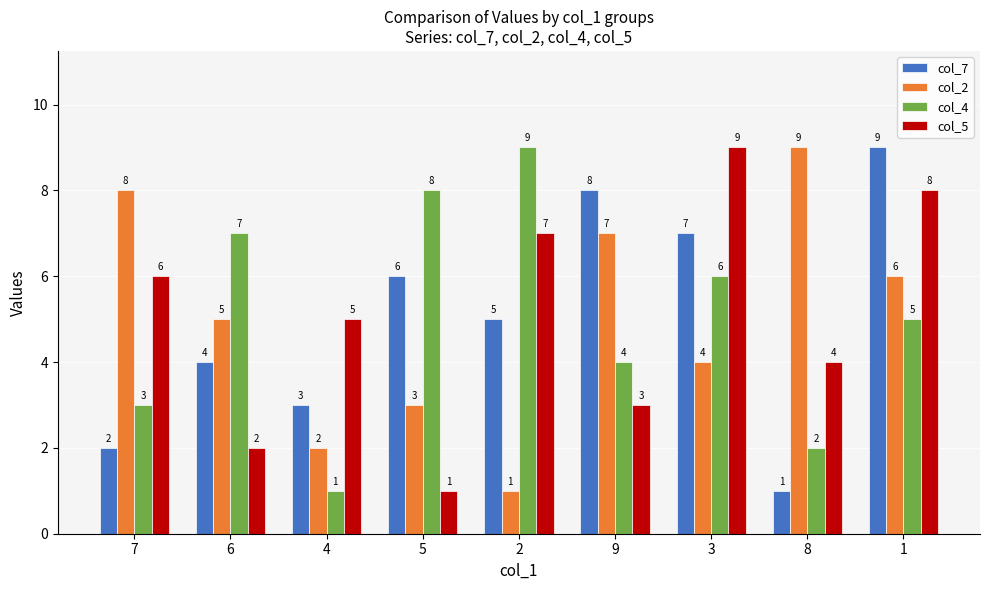

What is the sum of all col_5 values?

45